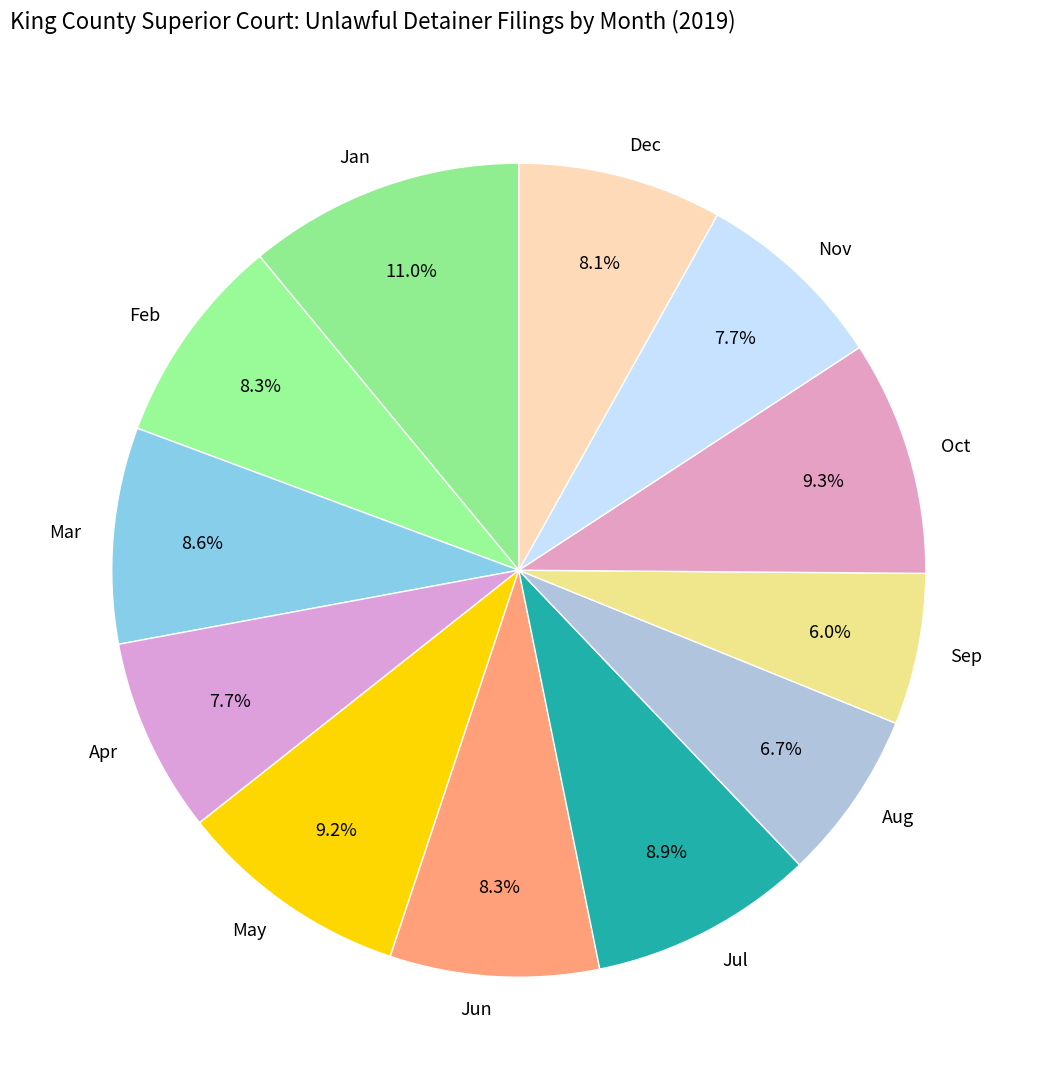

Do Mar and Apr together represent more than half of the pie?

No